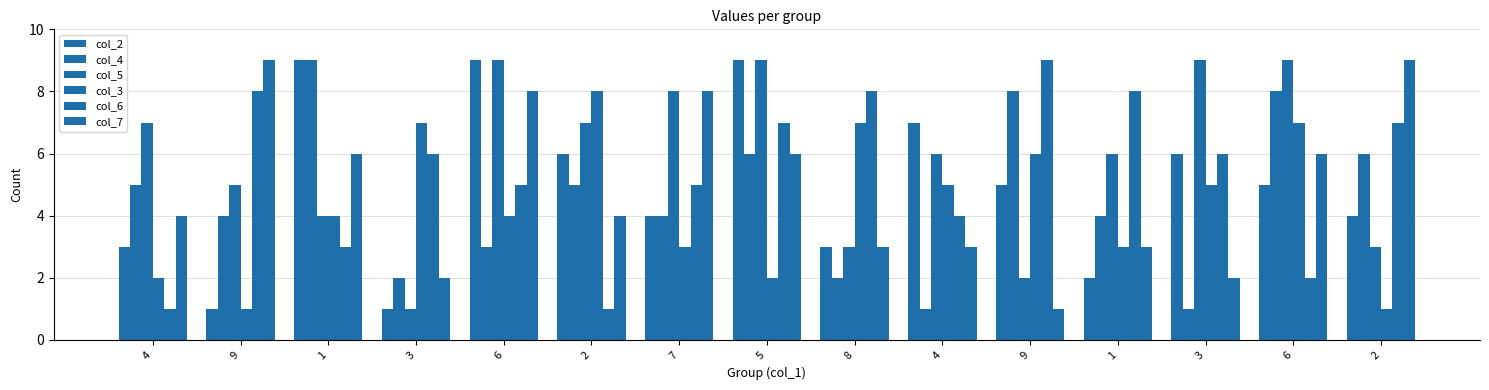

How many values in the col_2 series are below 5?

7